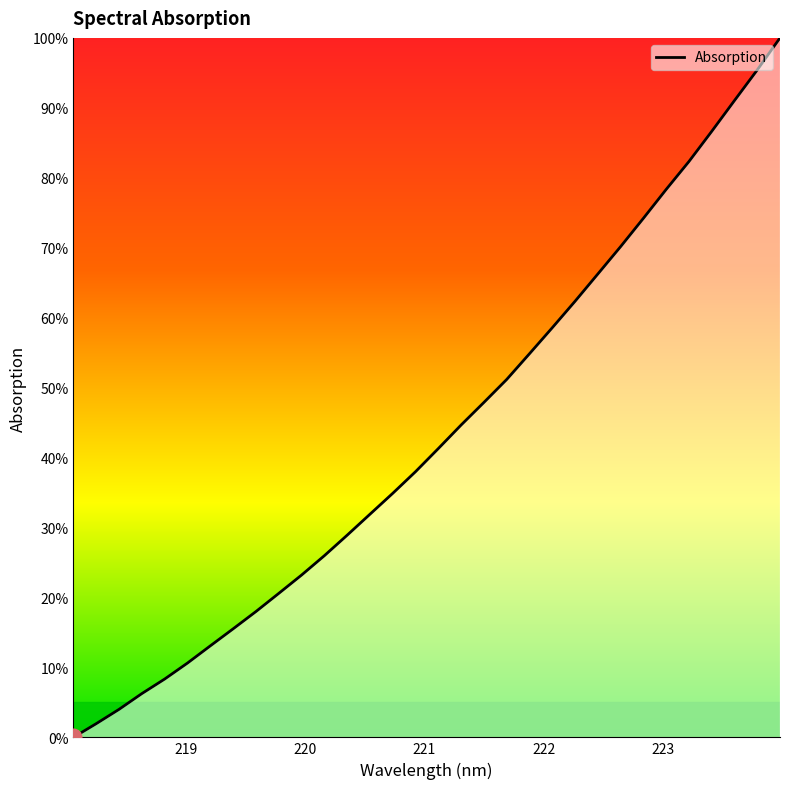

What is the difference between the maximum and minimum values?

100.0